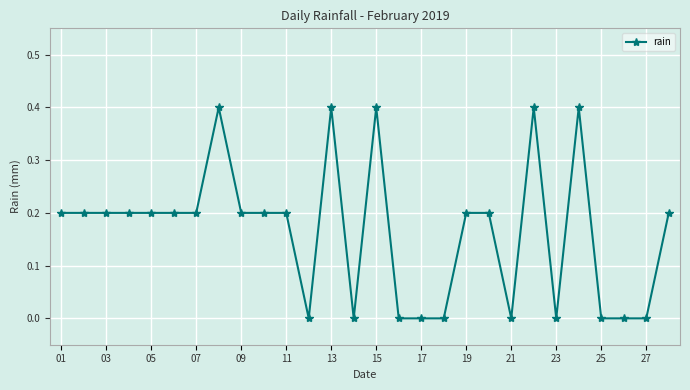

What is the value of the 6th point from the left?

0.2